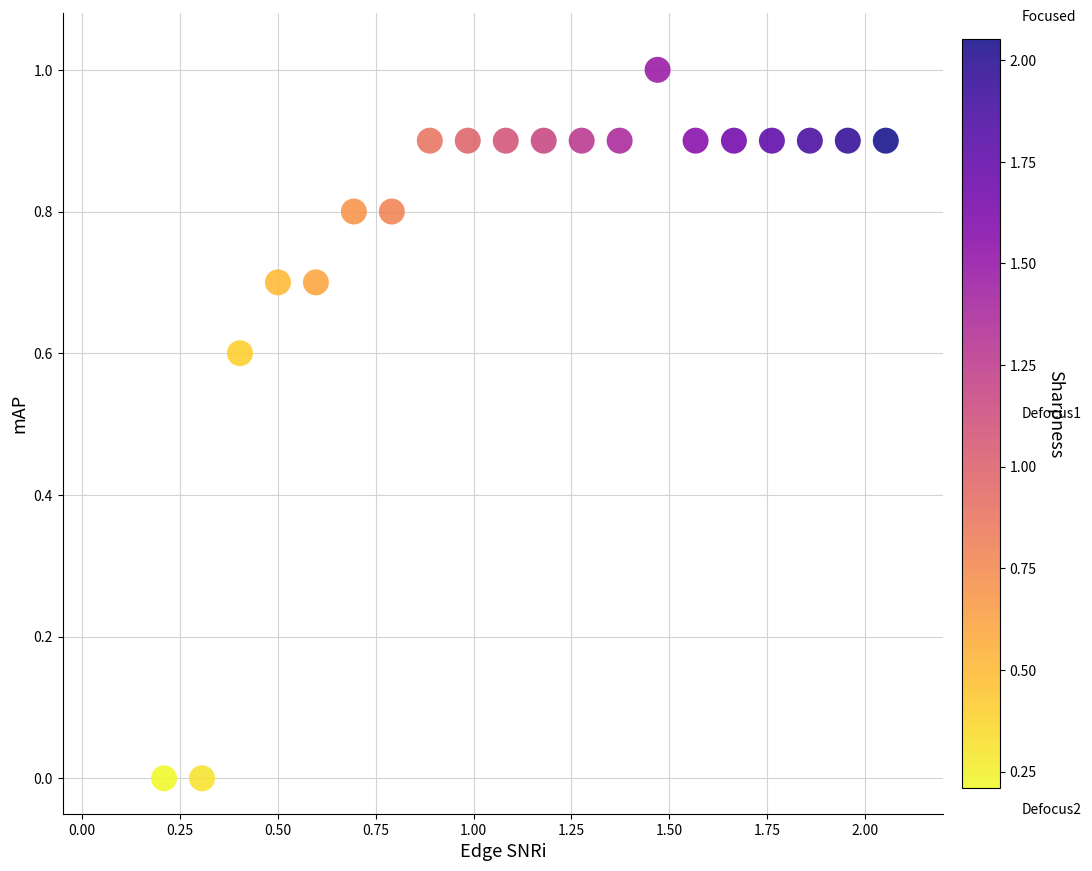

What is the range of X values (max minus min)?

1.8